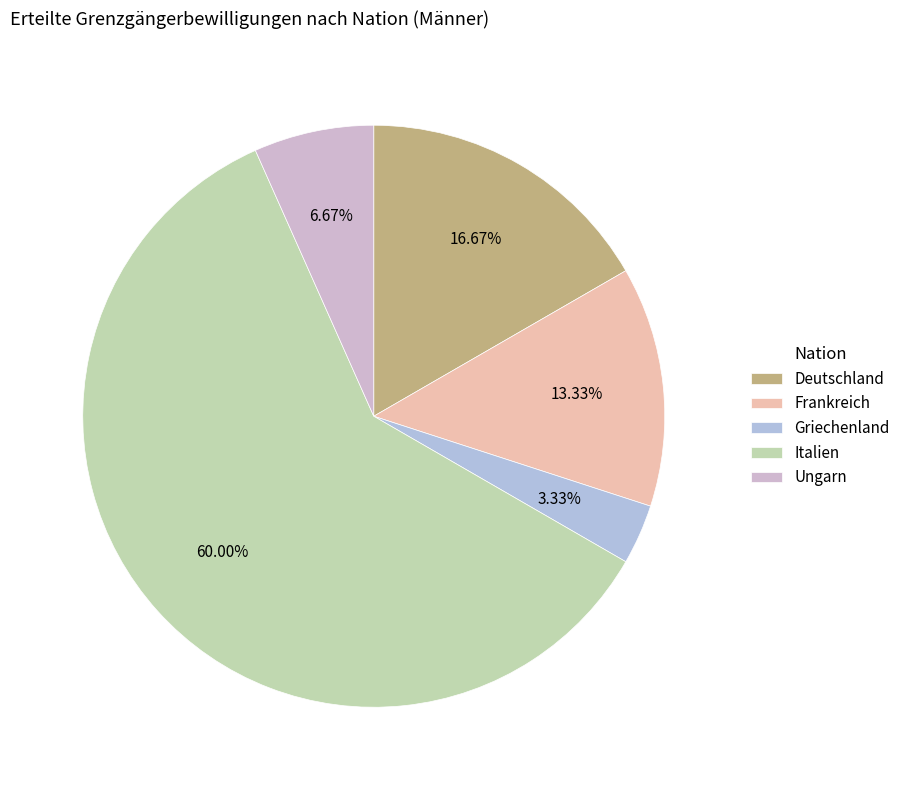

The Griechenland slice represents 3% of the pie. True or false?

True